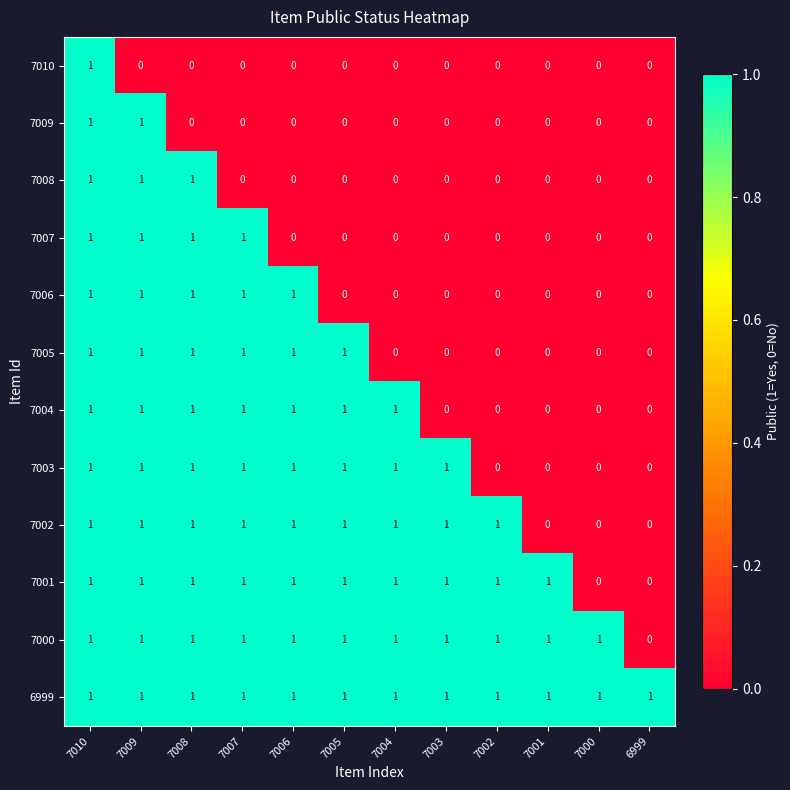

Between 7009 and 7008, which series saw the biggest shift?

7009